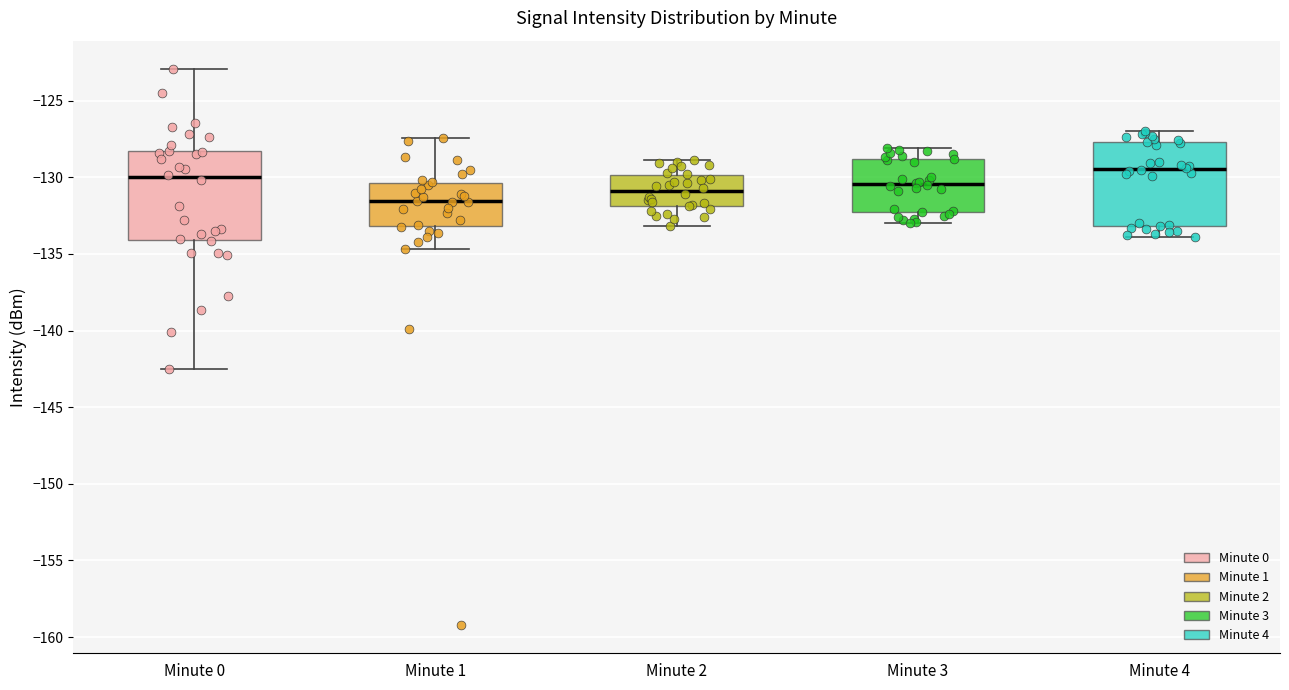

Where is the lower edge of the box for Minute 0 on the y-axis? The values are not printed on the chart, so give them approximately, as read against the axis.

-134.0